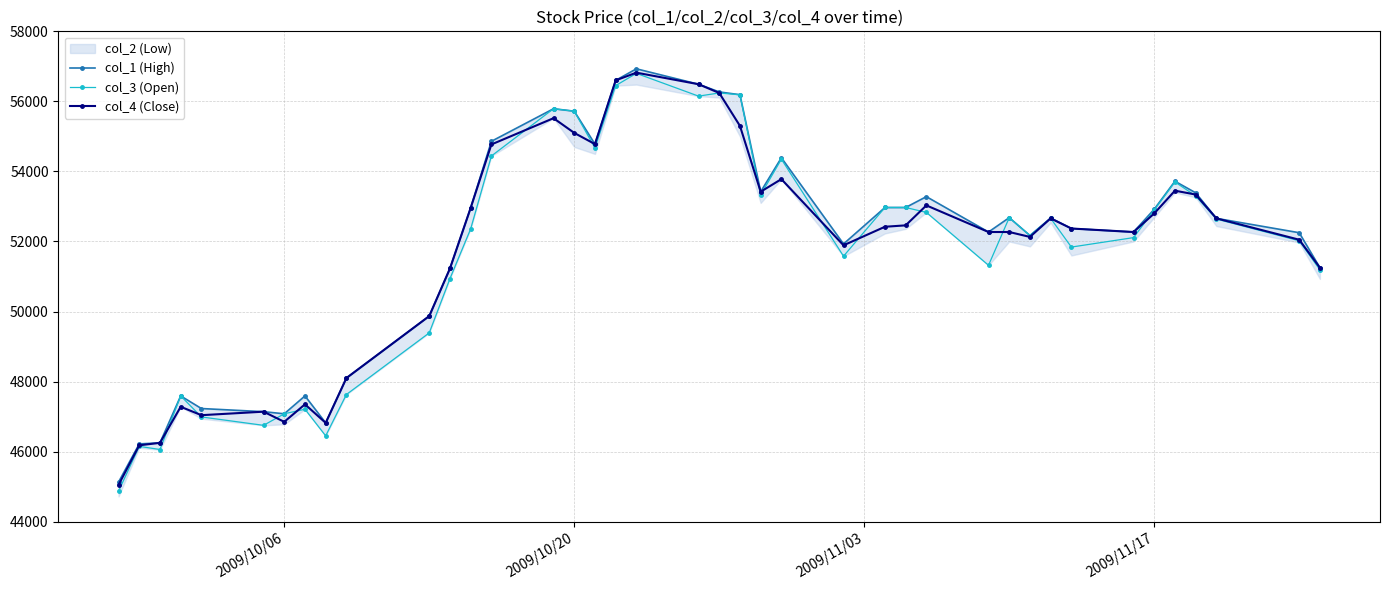

True or false: col_1 (High) and col_3 (Open) intersect in this chart.

False